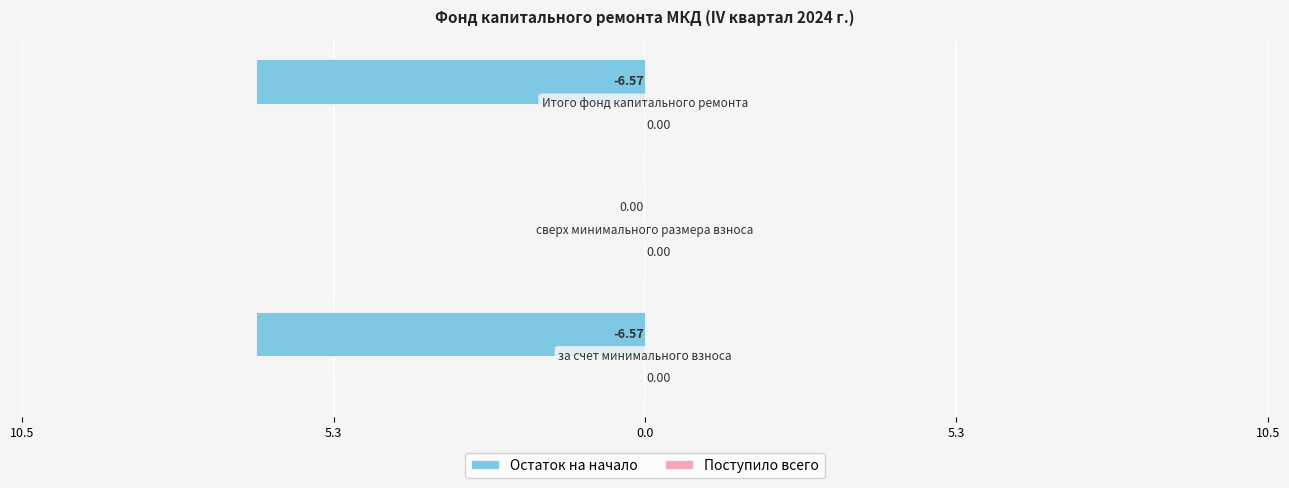

Does the chart contain stacked bars?

No